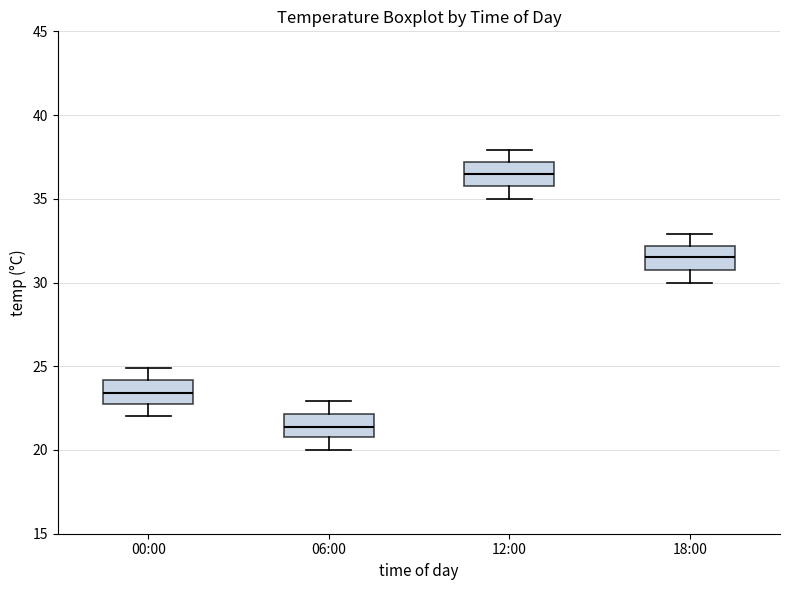

Which box's median line is the highest?

12:00